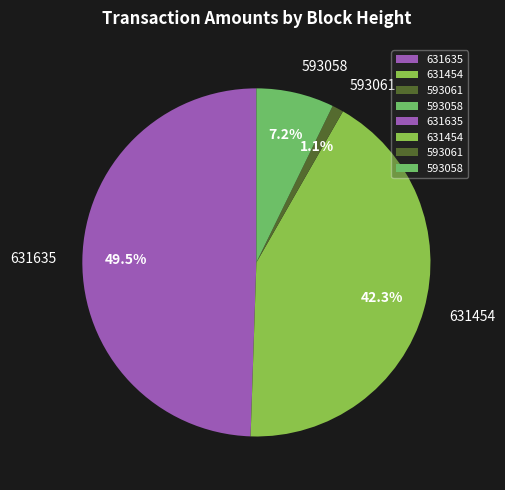

Which category has the smallest portion of the pie?

593061